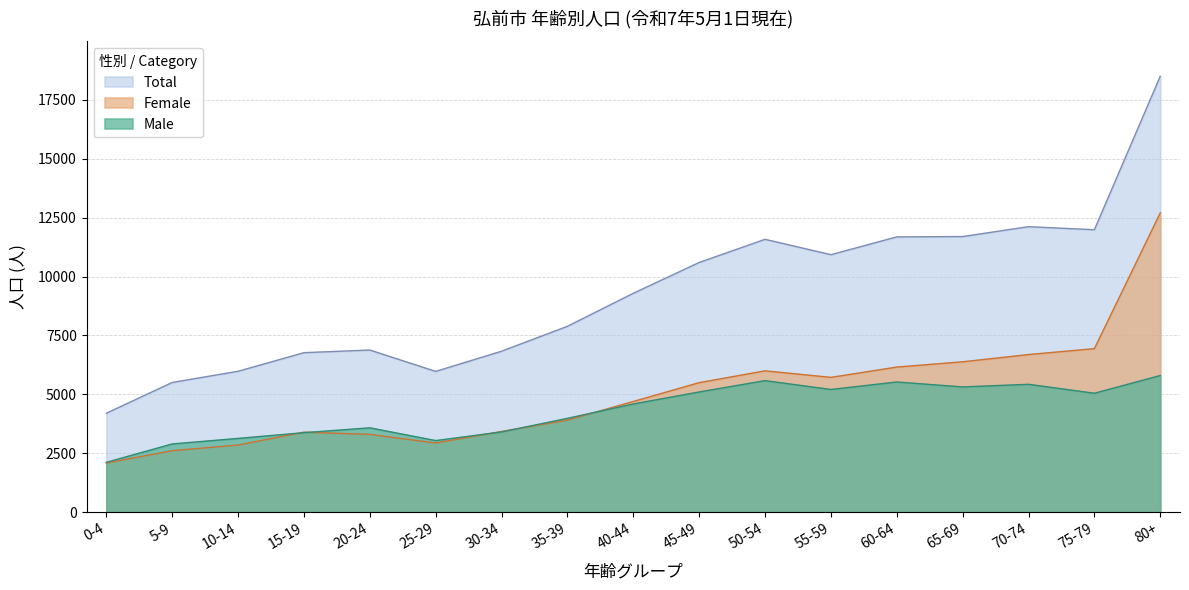

The Male series shows 3373 at 15-19. True or false?

True